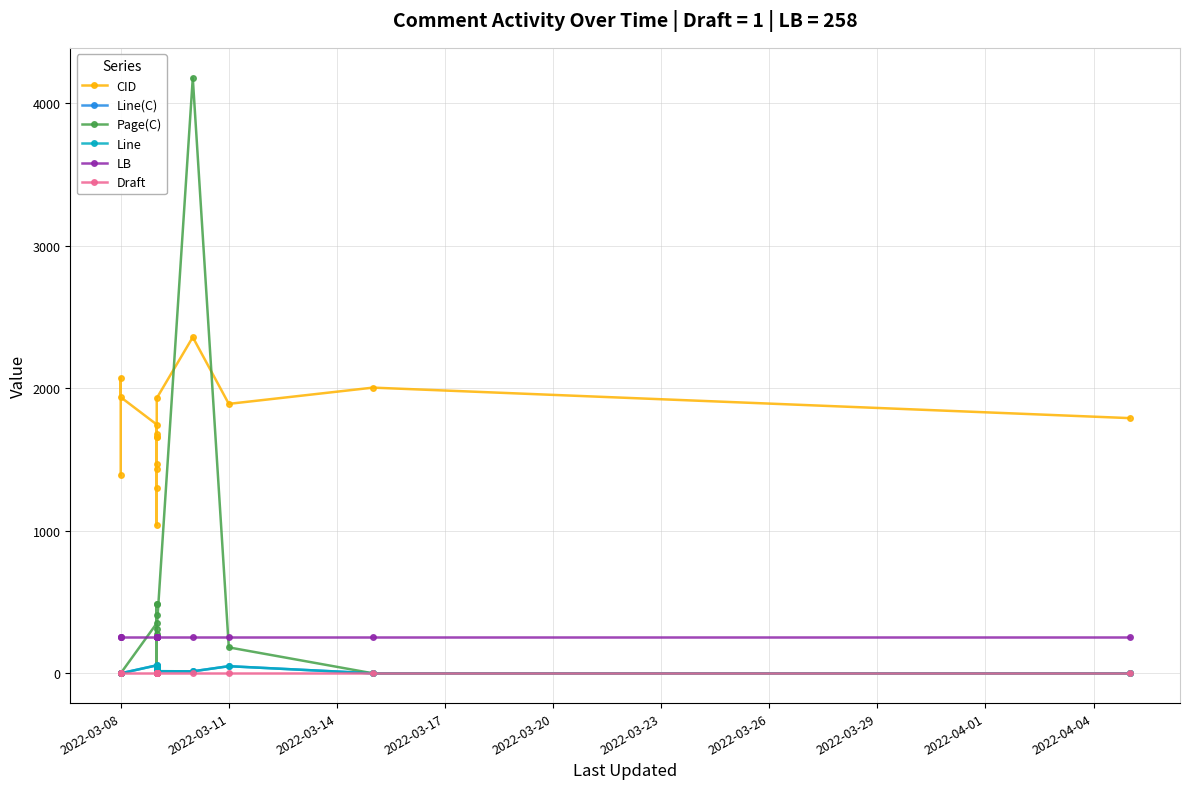

What is the difference between the second highest and minimum values in the CID series?

1035